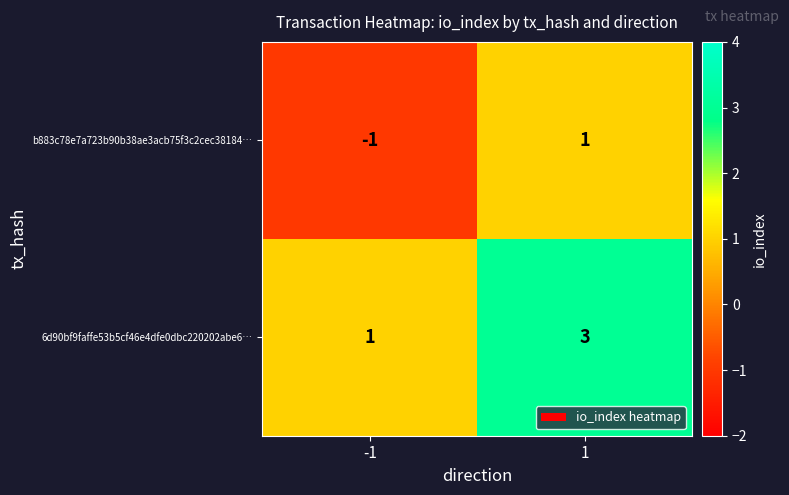

List the series in order of their overall mean, highest first.

6d90bf9faffe53b5cf46e4dfe0dbc220202abe6…, b883c78e7a723b90b38ae3acb75f3c2cec38184…